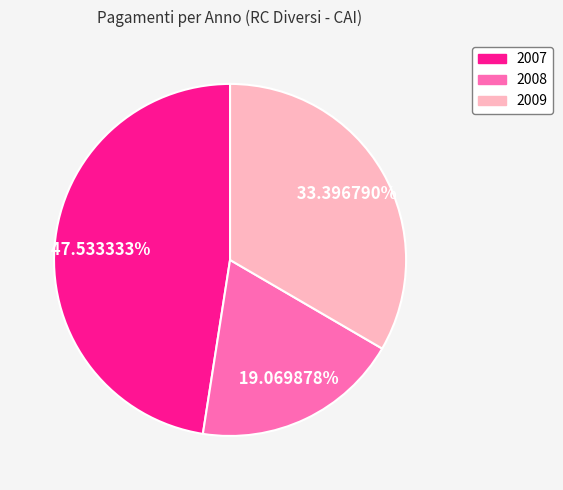

Rank the categories by value from highest to lowest.

2007, 2009, 2008